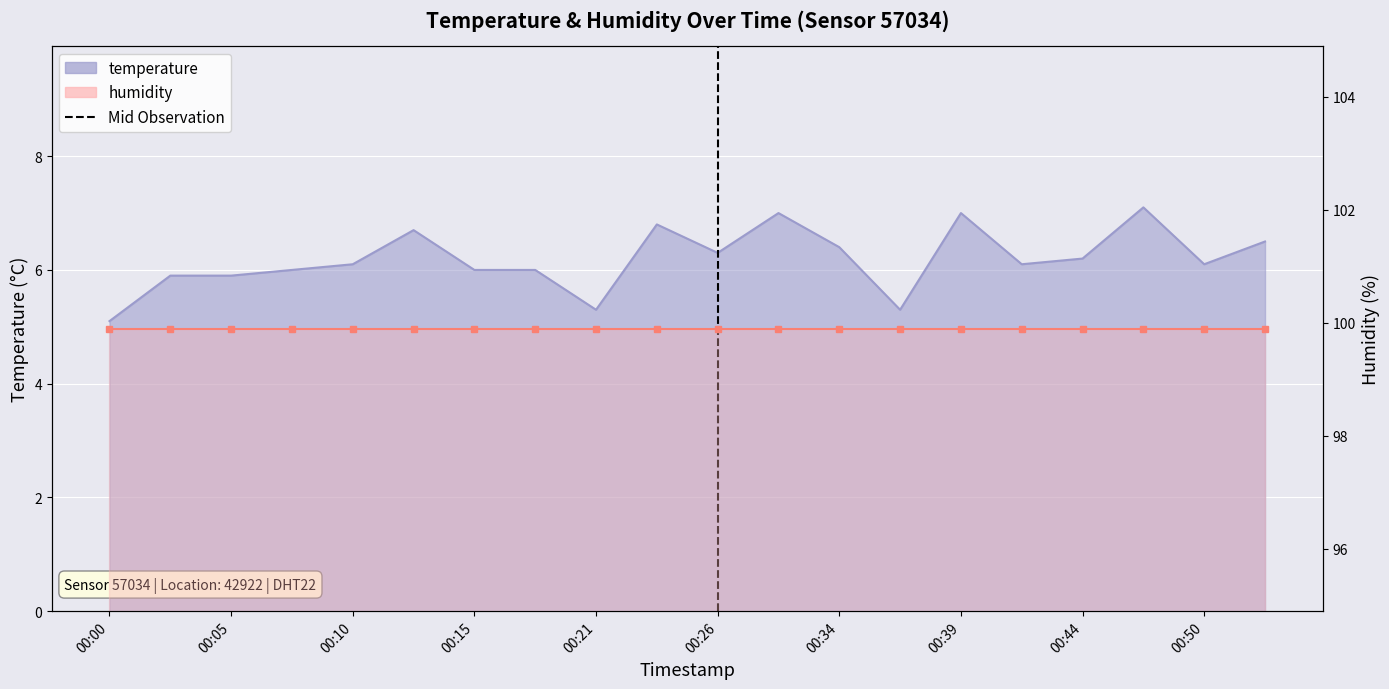

What is the value of the 19th point from the left?

6.1